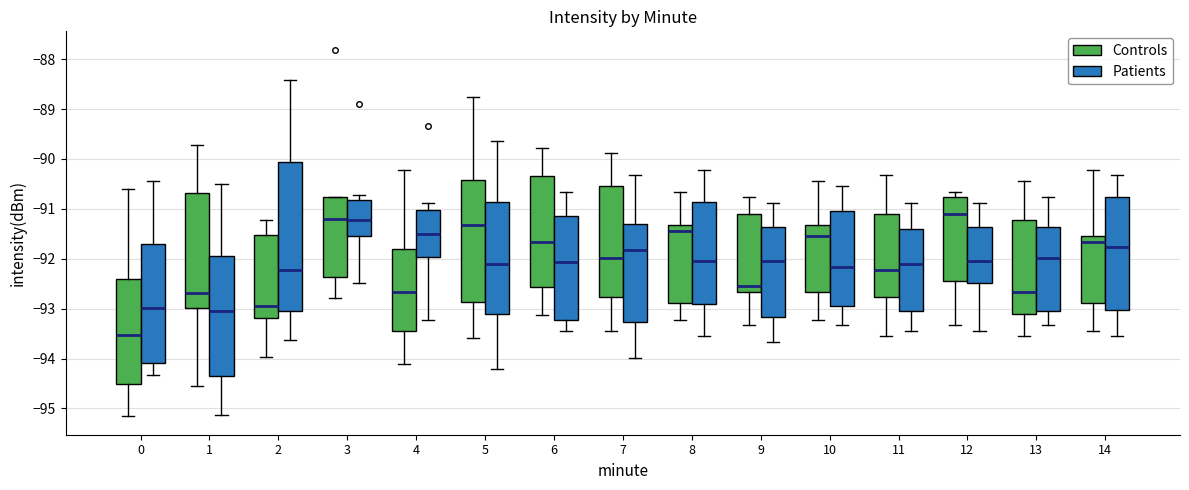

Which box's median line is the lowest?

0 (Controls)